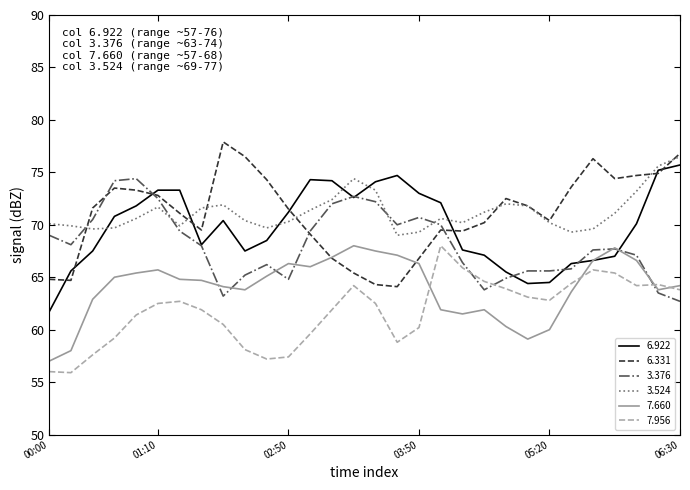

What is the greatest value displayed?

77.9